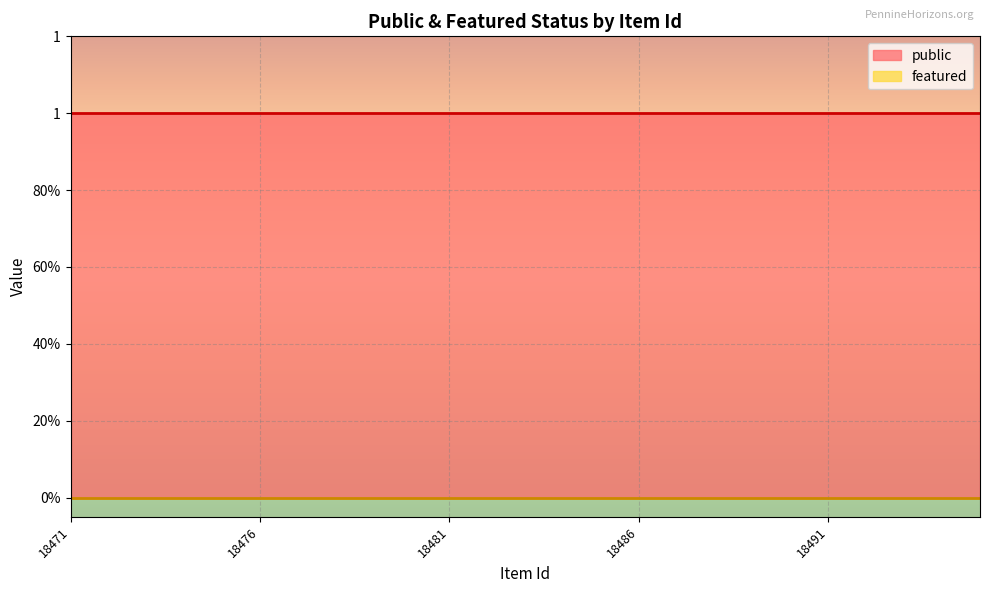

Does the chart display data point markers on the line(s)?

No